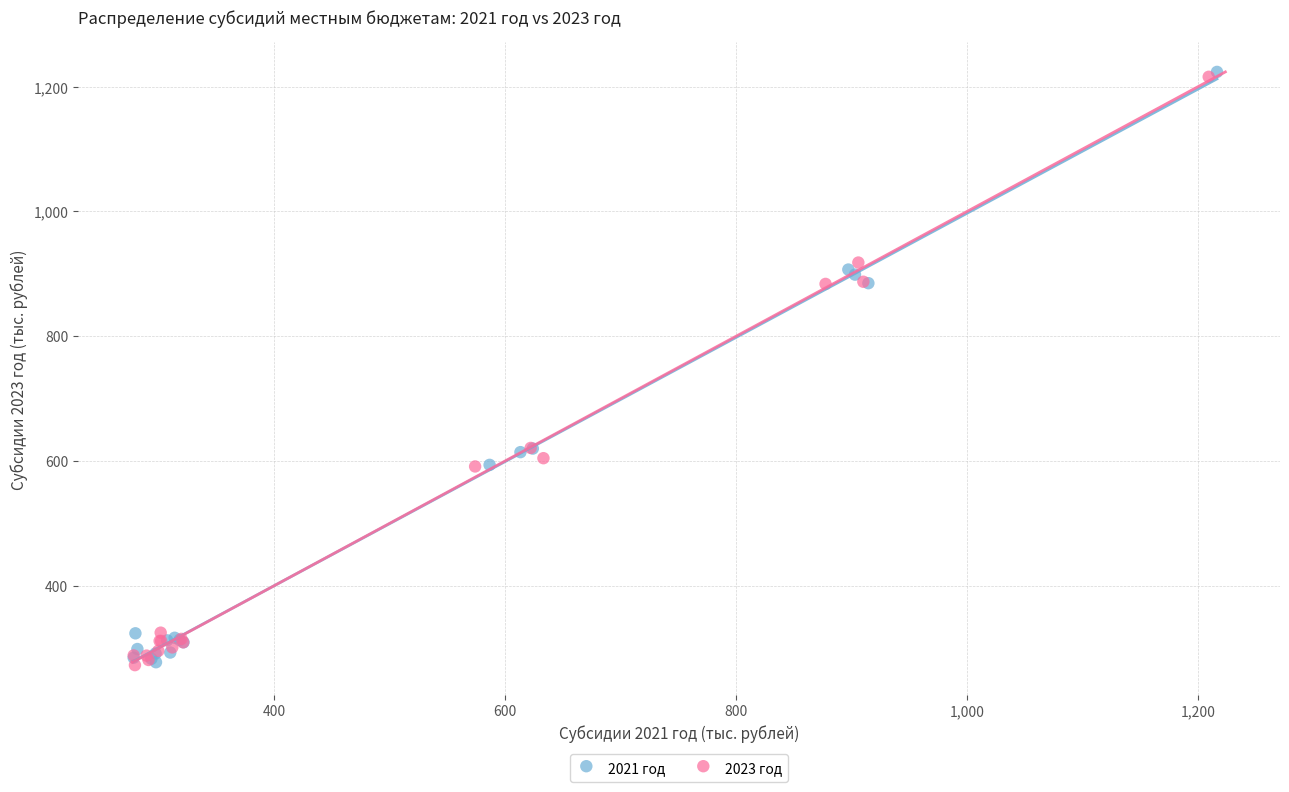

What are all the series names shown in the legend?

2021 год, 2023 год